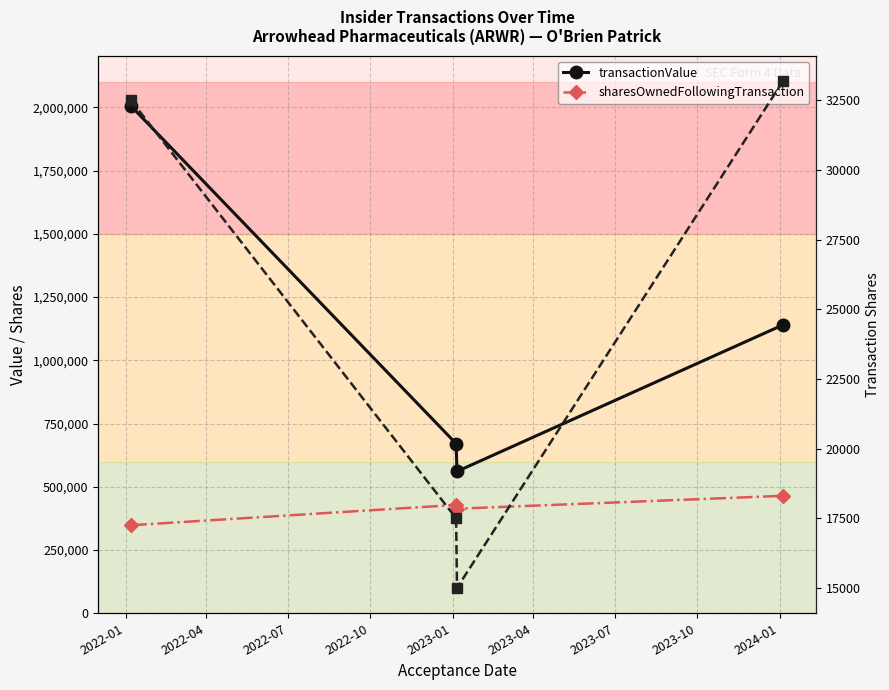

True or false: sharesOwnedFollowingTransaction has a value of 348075 at 2022-01.

True